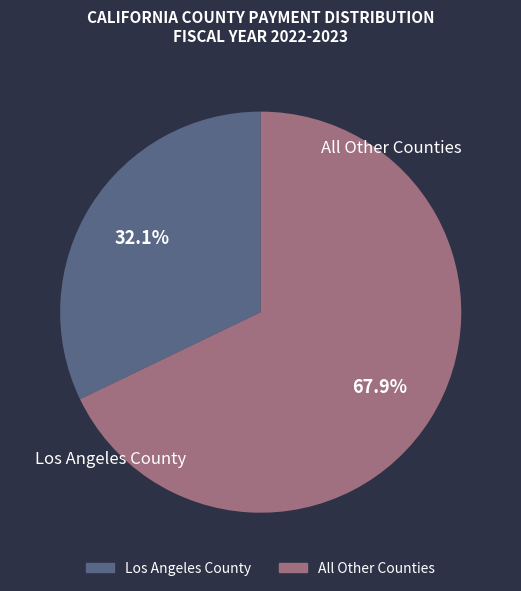

To the nearest percent, what is the difference between the largest and smallest slice percentages?

36%